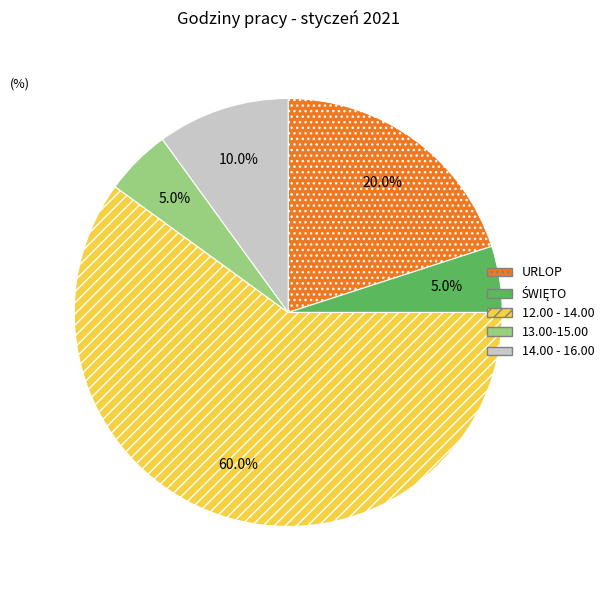

Which category has the biggest portion of the pie?

12.00 - 14.00